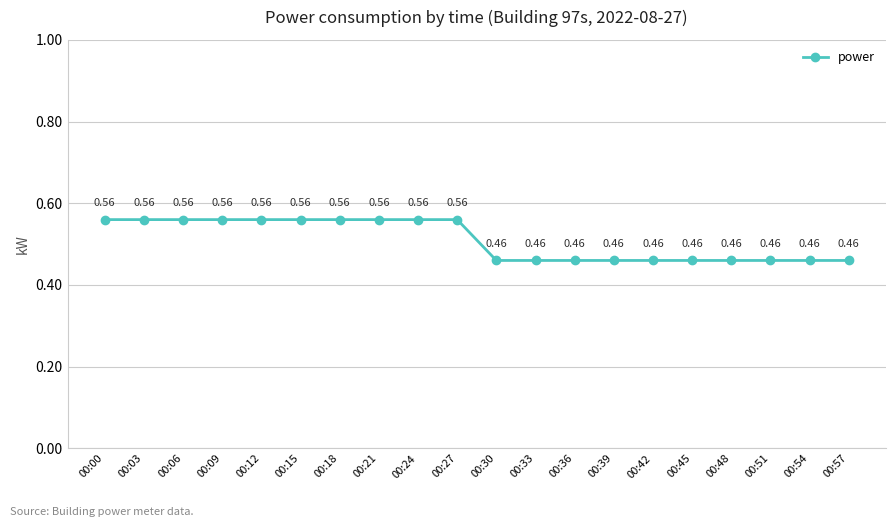

Which has a higher value, 00:33 or 00:12?

00:12